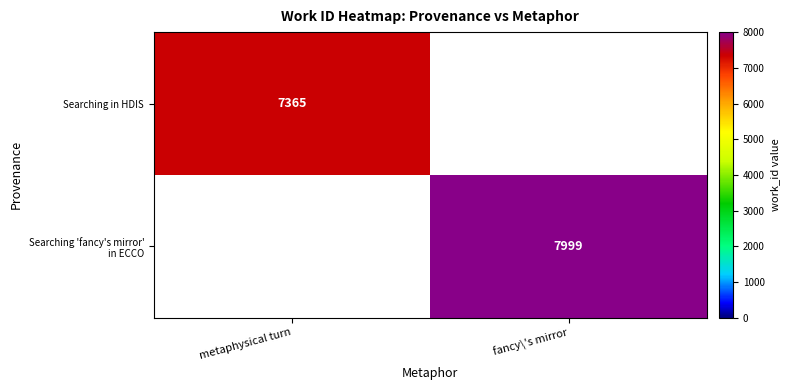

Is it true that Searching in HDIS equals 7365 at metaphysical turn?

True